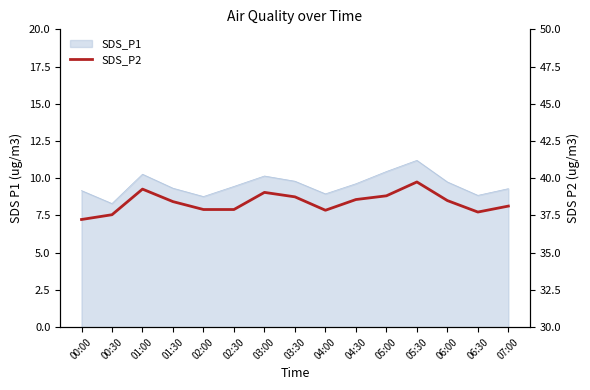

Rank the categories by value from lowest to highest.

00:00, 00:30, 06:30, 04:00, 02:00, 02:30, 07:00, 01:30, 06:00, 04:30, 03:30, 05:00, 03:00, 01:00, 05:30